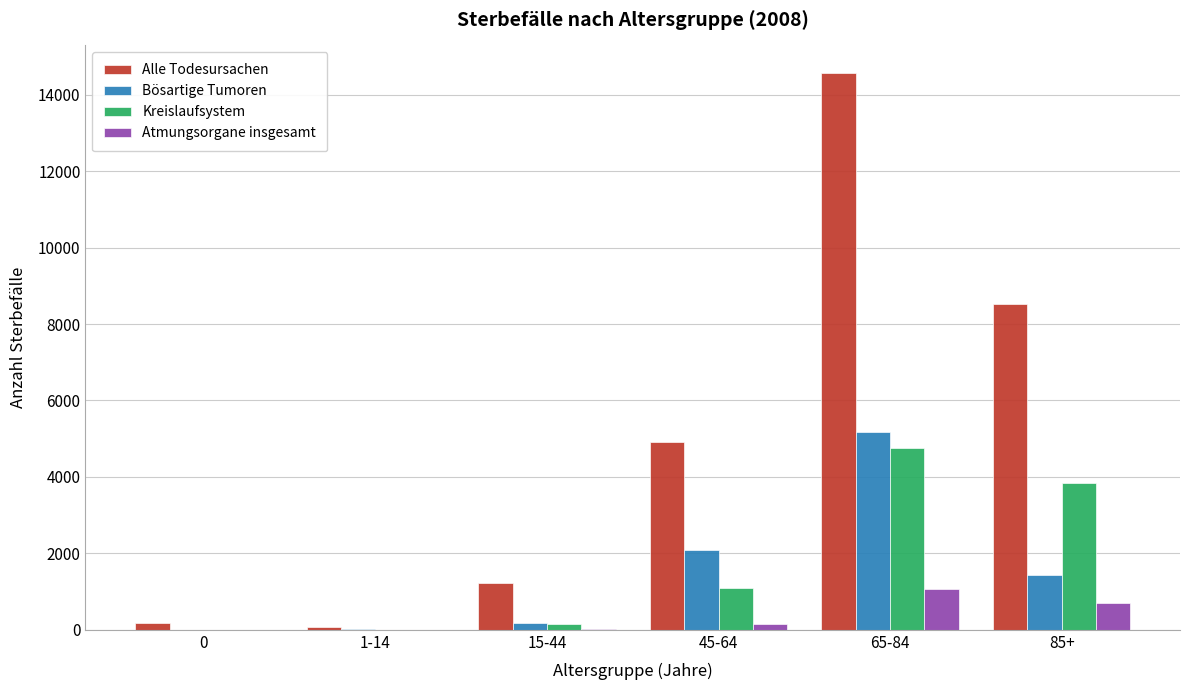

Between 1-14 and 45-64, which series saw the biggest shift?

Alle Todesursachen